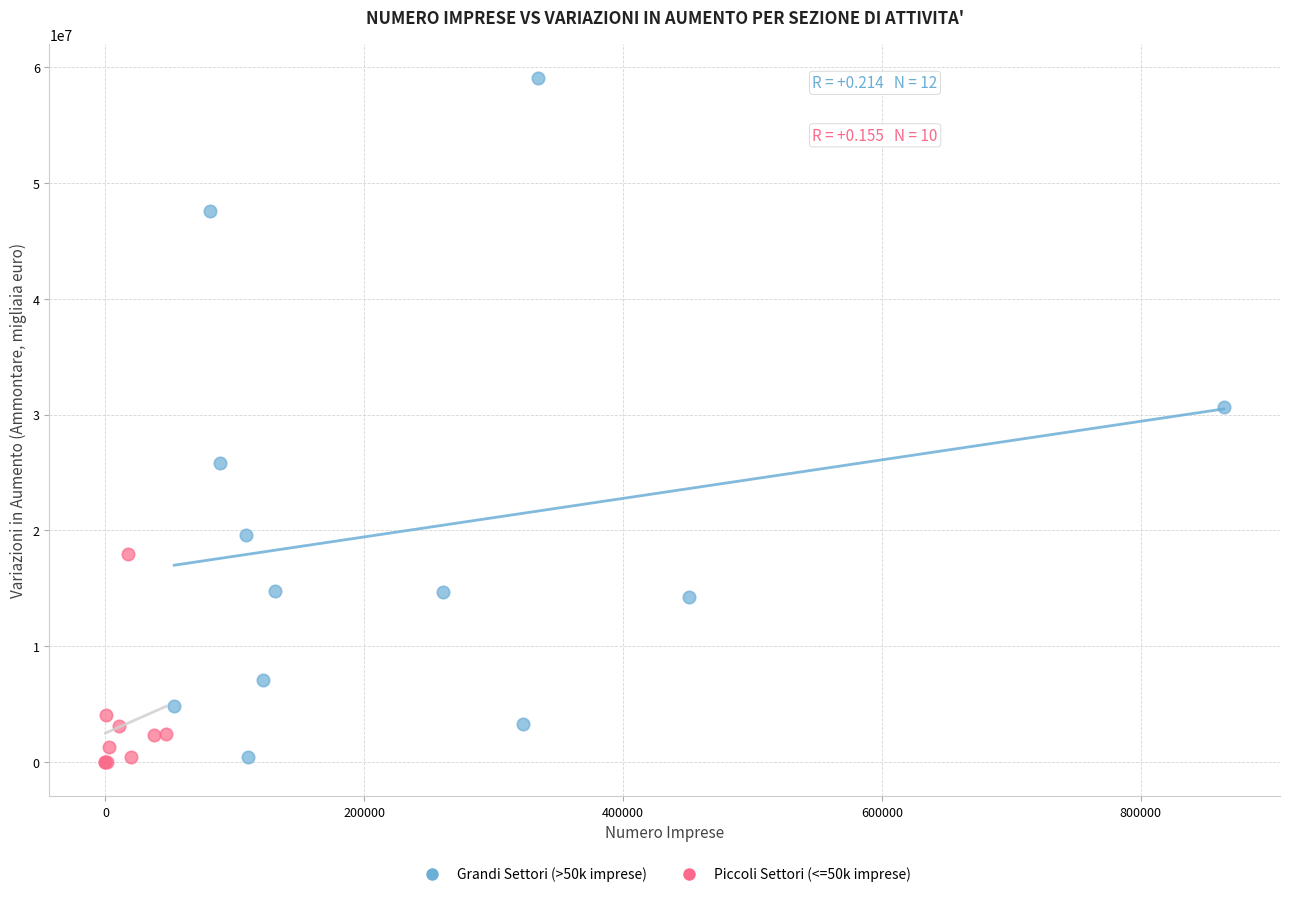

Which series has the widest spread of Y values?

Grandi Settori (>50k imprese)